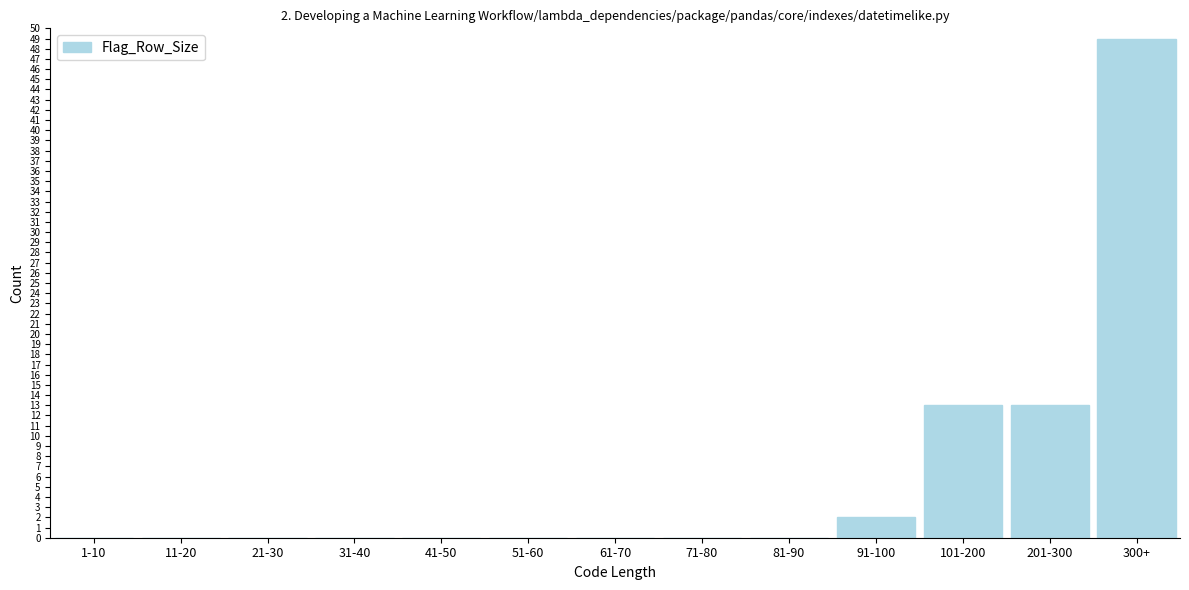

Reading left to right, transcribe all the data shown in this chart.

1-10=0	11-20=0	21-30=0	31-40=0	41-50=0	51-60=0	61-70=0	71-80=0	81-90=0	91-100=2	101-200=13	201-300=13	300+=49